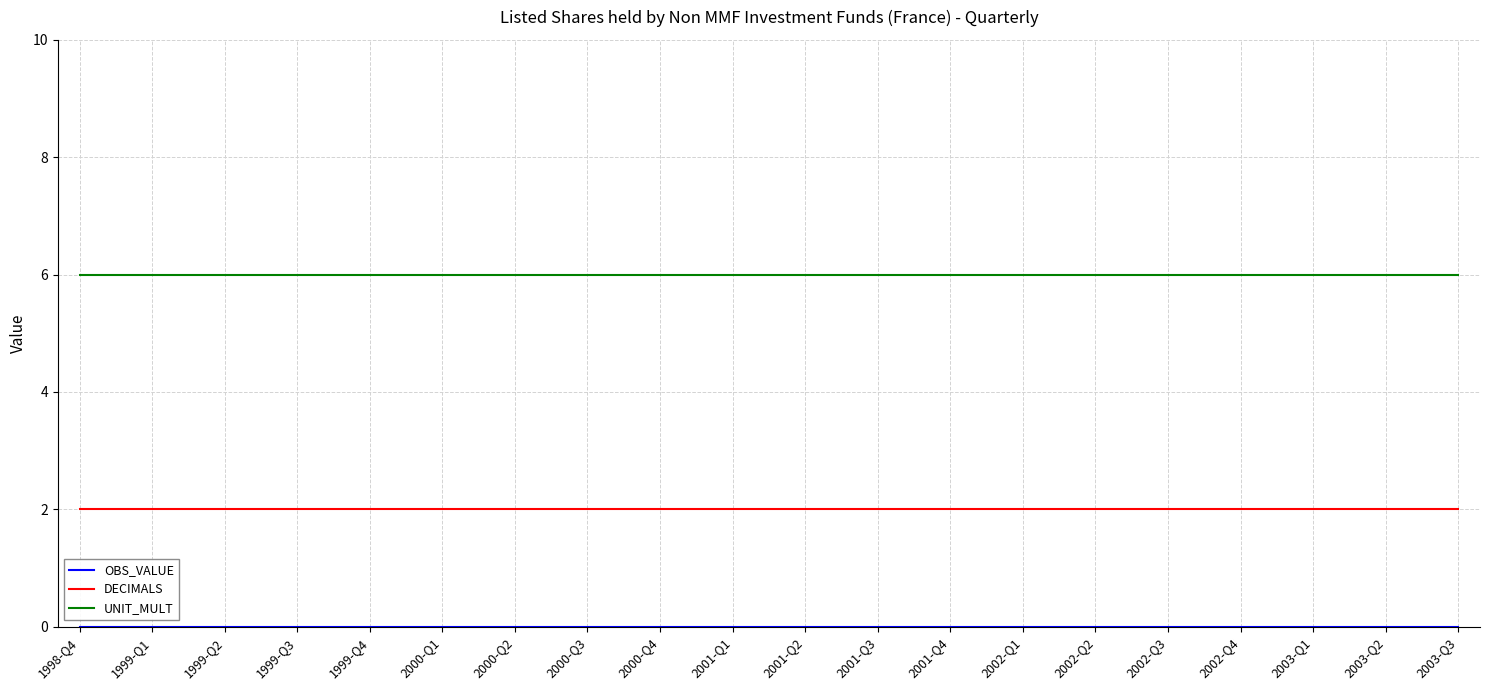

True or false: DECIMALS and UNIT_MULT intersect in this chart.

False